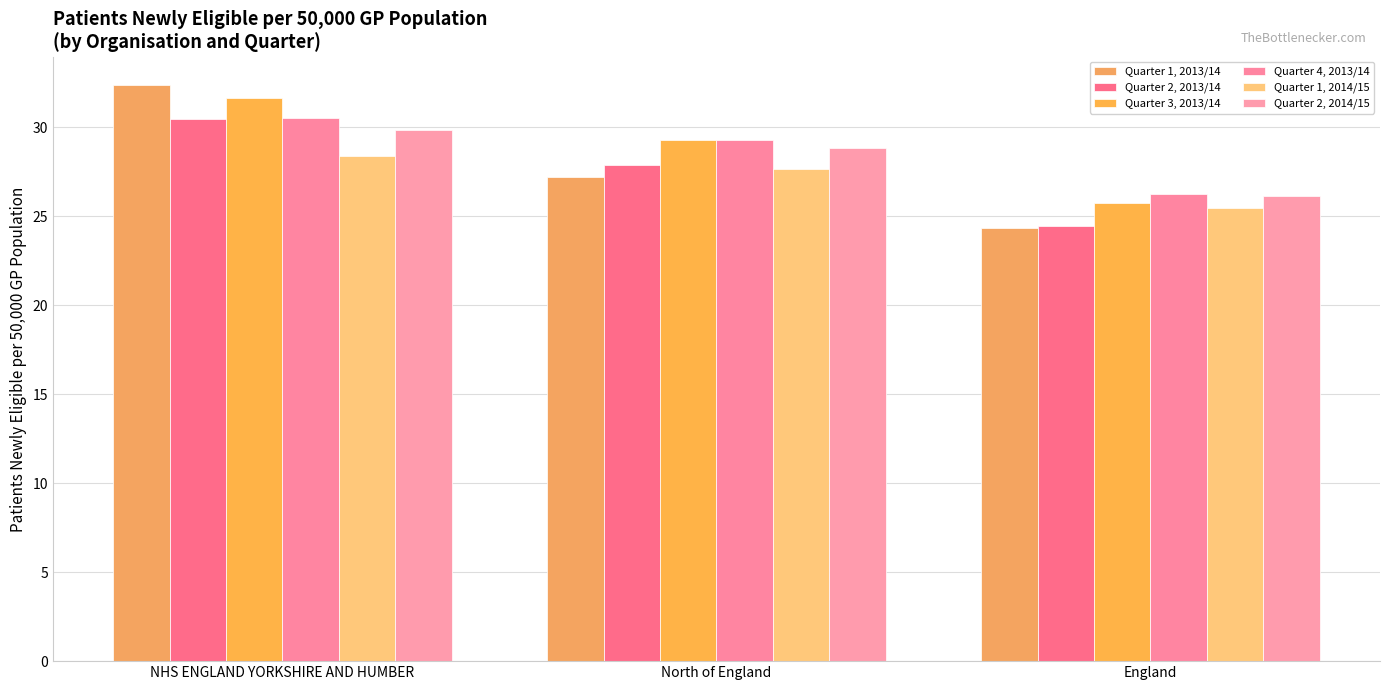

Which category has the lowest value across all series?

England